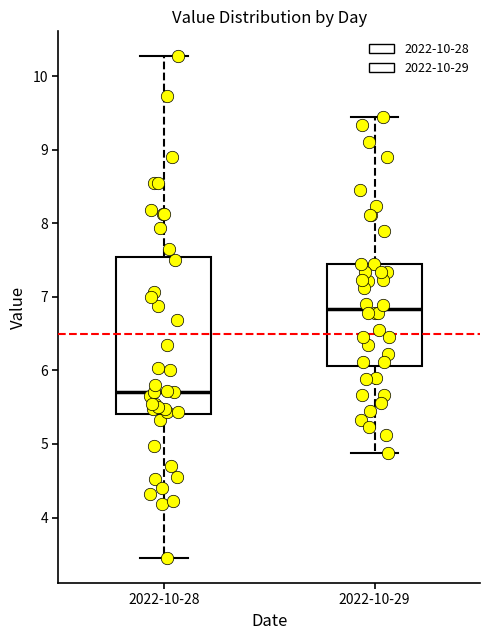

Where does the lower whisker of the box for 2022-10-28 end on the y-axis? The values are not printed on the chart, so give them approximately, as read against the axis.

3.5